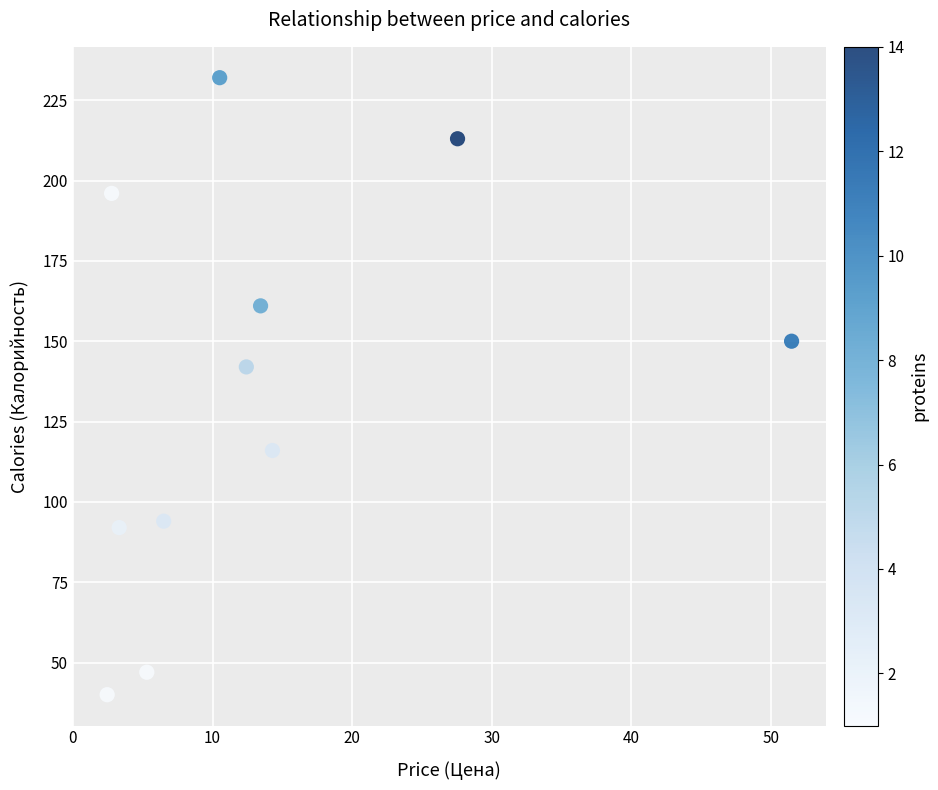

What is the average Y value?

135